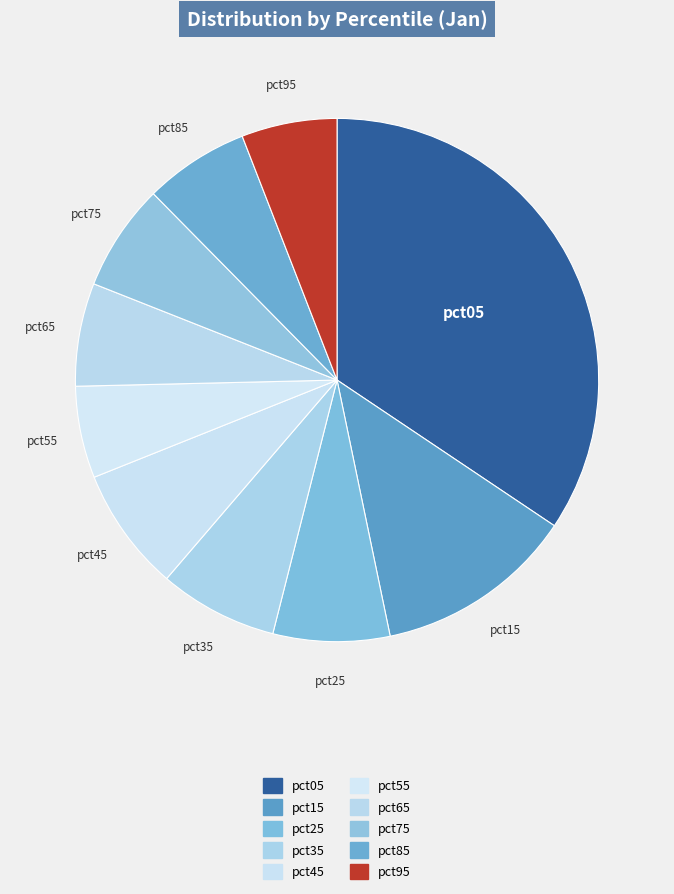

Is there any slice that represents more than half of the pie?

No